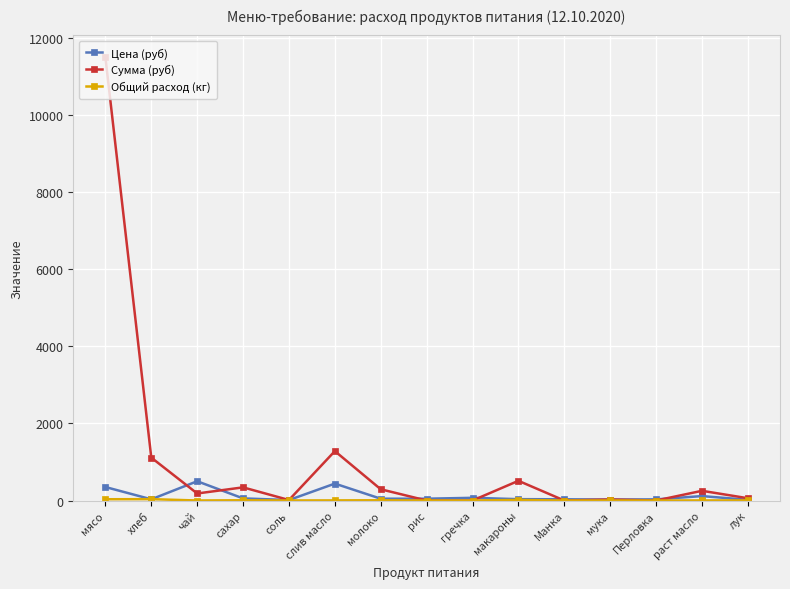

Is this an area chart (filled region under the line)?

No